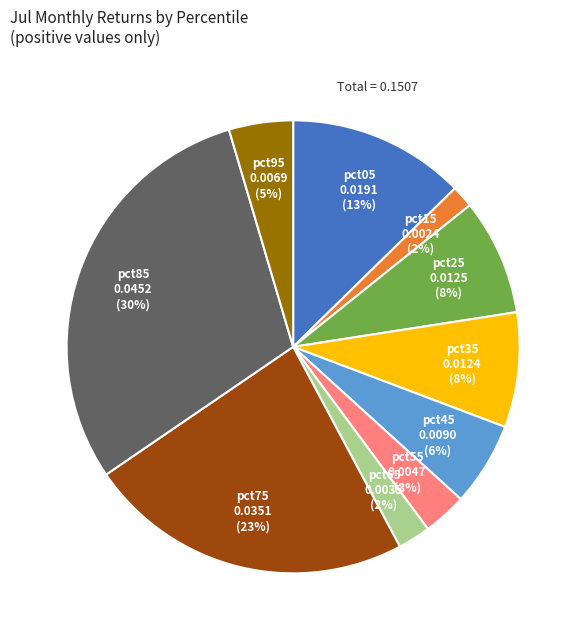

To the nearest percent, what is the difference between the largest and smallest slice percentages?

28%